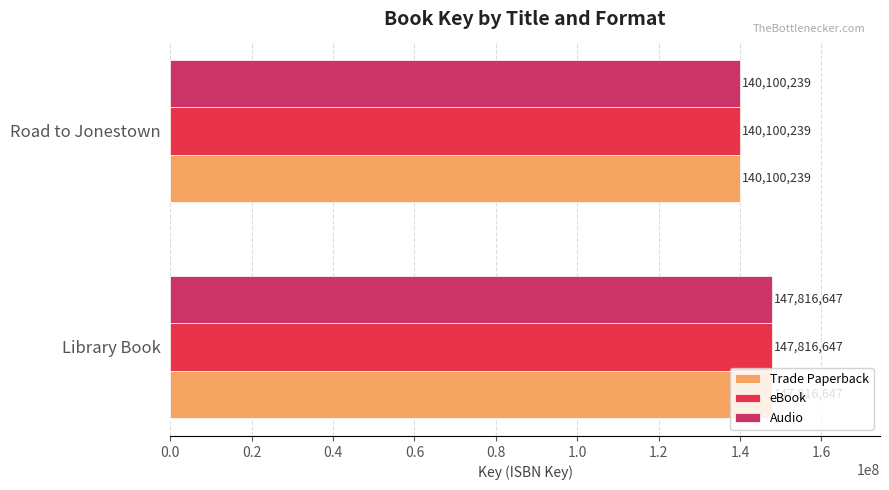

What is the average value of the Audio series?

143958443